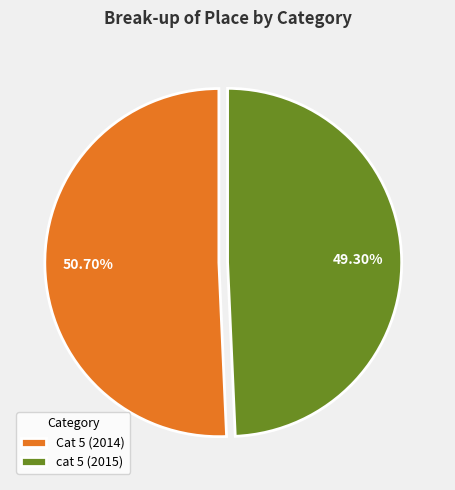

What percentage is the cat 5 (2015) slice, to the nearest percent?

49%